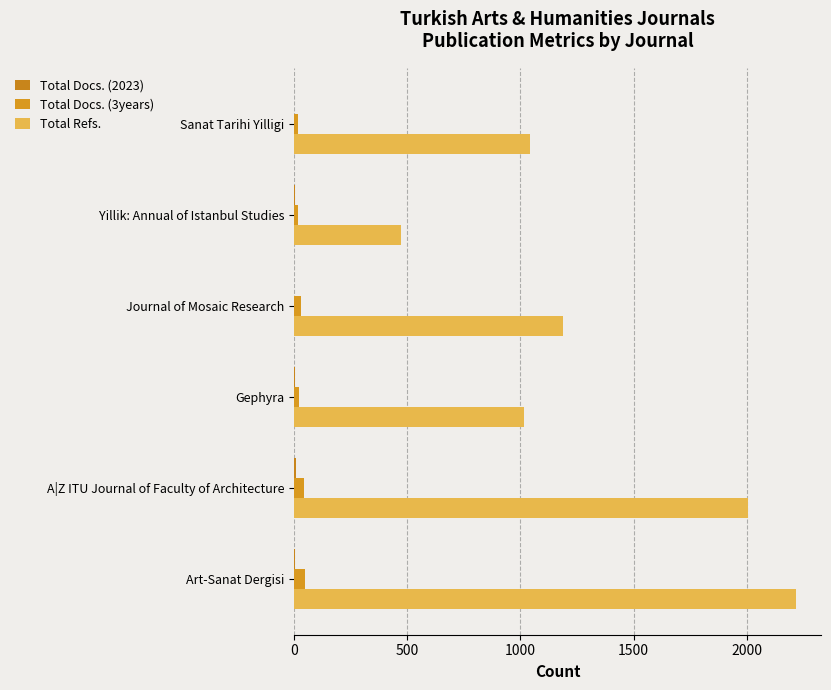

Which series has the largest range (max minus min)?

Total Refs.